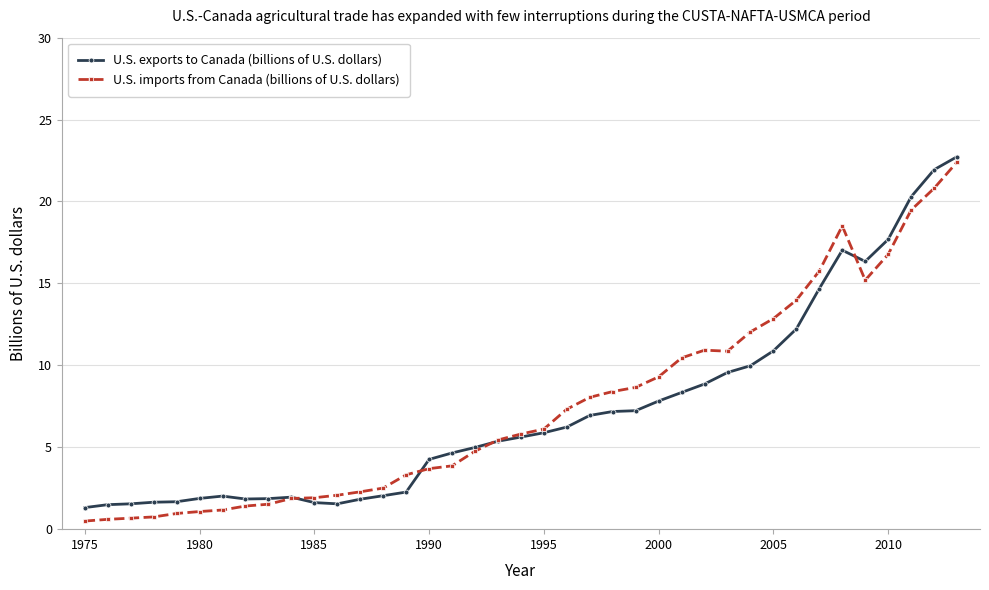

What is the value of the U.S. exports to Canada (billions of U.S. dollars) point at the 10th from the left?

2.0